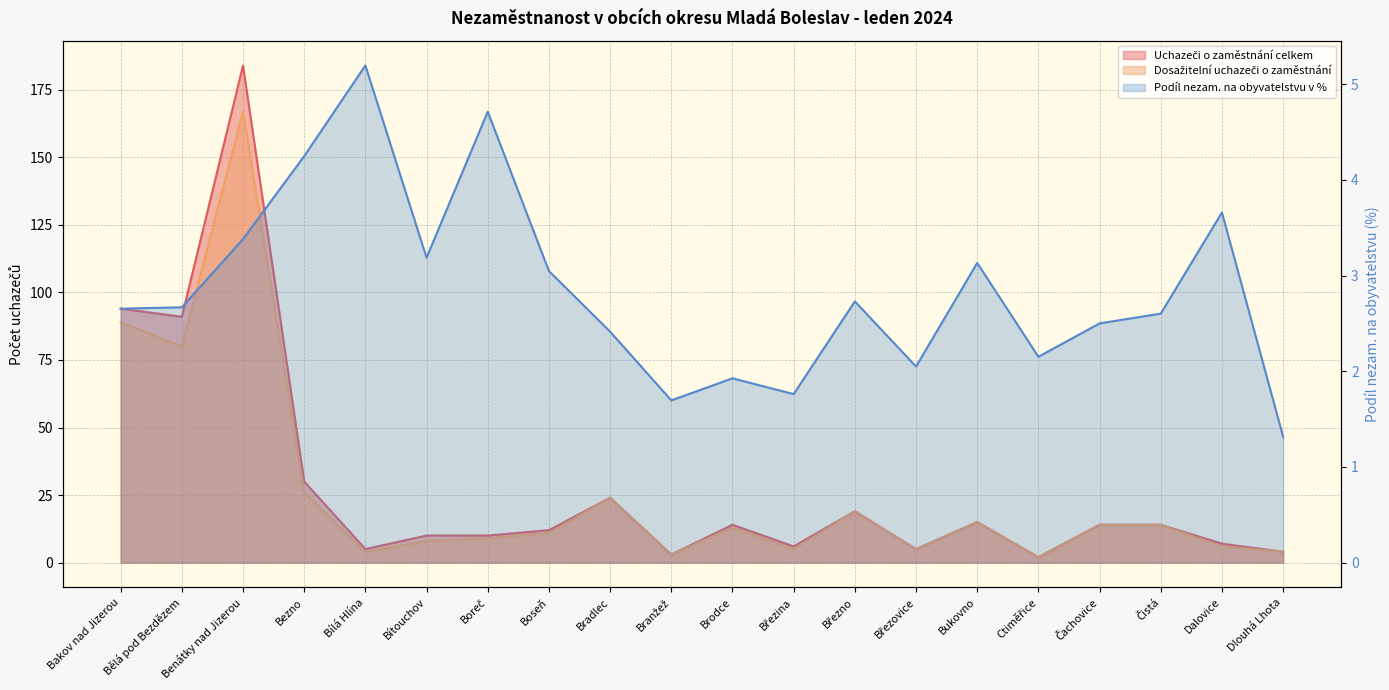

What is the total value across all series at Brodce?

28.9